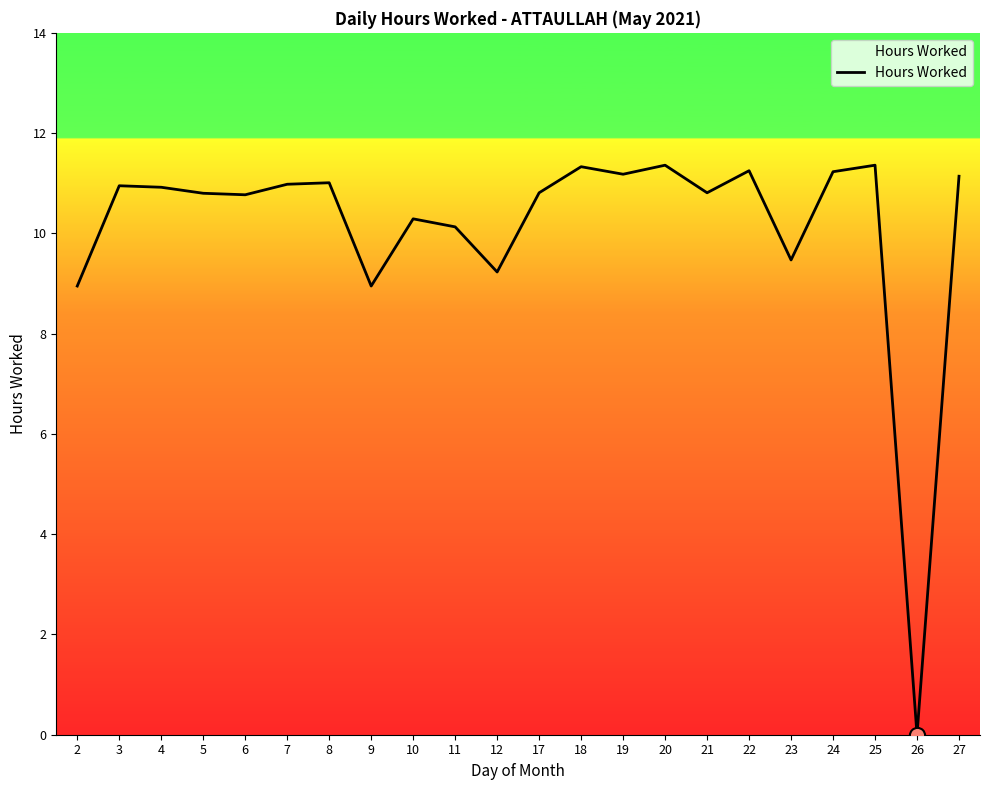

Which has a higher value, 21 or 9?

21